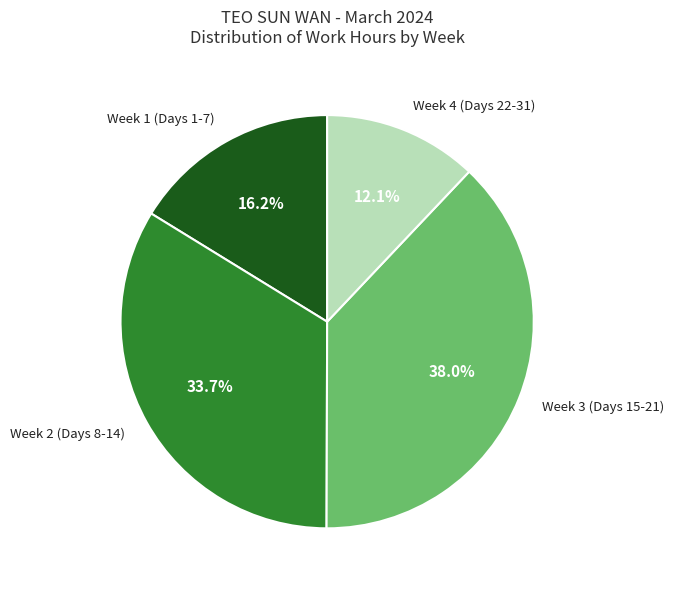

What is the largest slice in the pie chart?

Week 3 (Days 15-21)